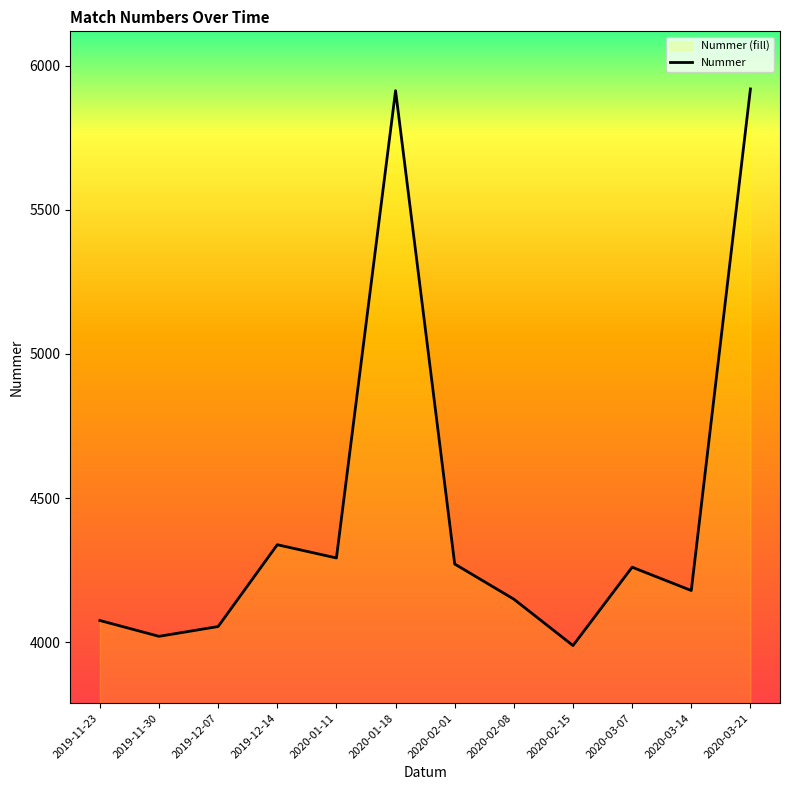

Reading right to left, extract all data points from this chart.

2020-03-21=5920	2020-03-14=4179	2020-03-07=4260	2020-02-15=3988	2020-02-08=4149	2020-02-01=4271	2020-01-18=5914	2020-01-11=4292	2019-12-14=4338	2019-12-07=4054	2019-11-30=4020	2019-11-23=4075